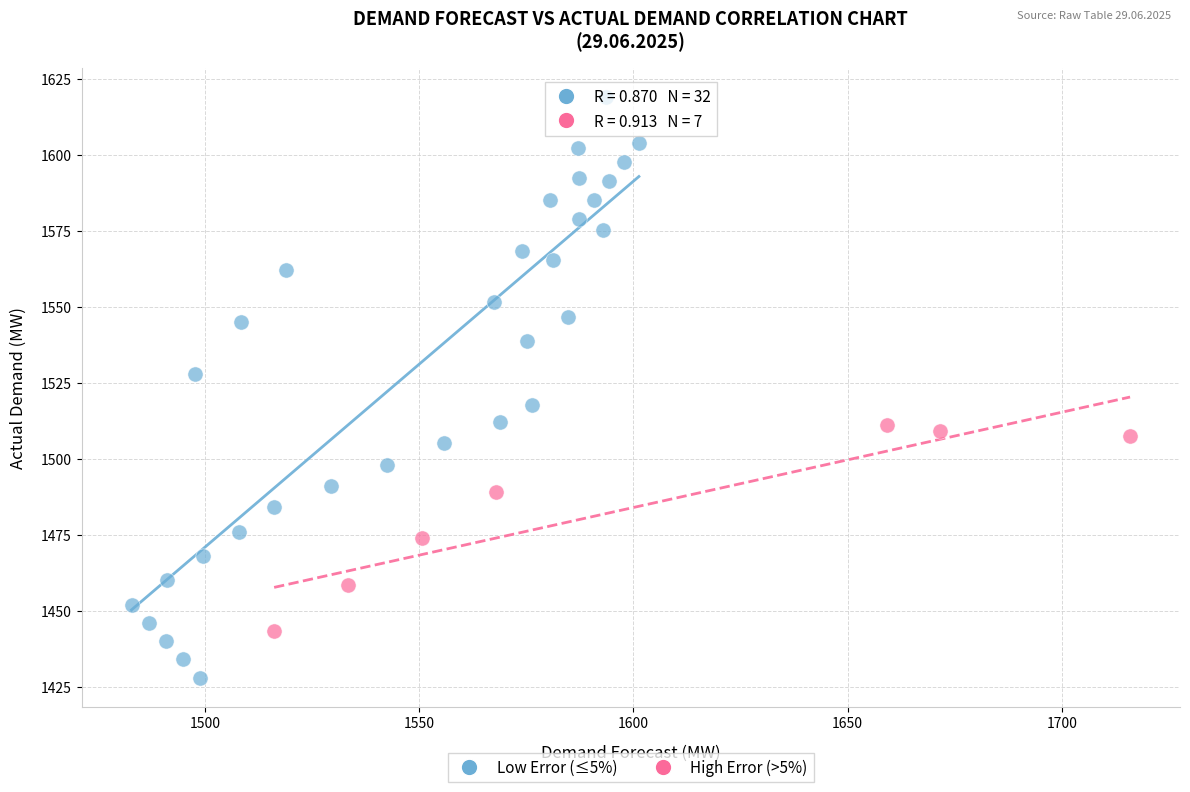

Which series contains the highest Y value?

Low Error (≤5%)